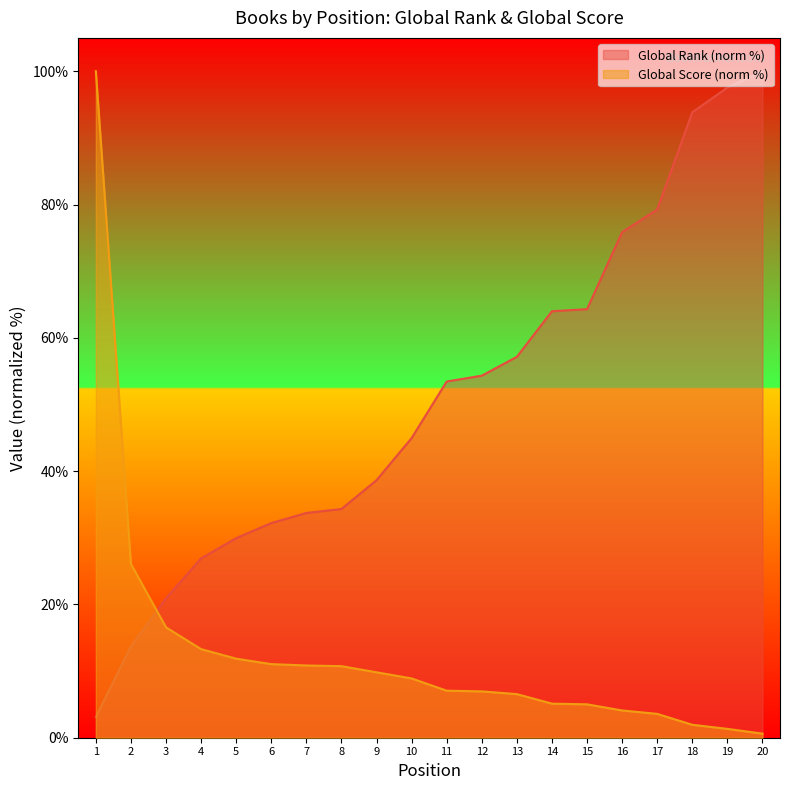

Reading left to right, extract all data points from this chart.

Global Rank: 1=3.1	2=13.7	3=20.9	4=26.9	5=29.9	6=32.2	7=33.7	8=34.3	9=38.6	10=45.0	11=53.4	12=54.3	13=57.1	14=64.0	15=64.3	16=75.8	17=79.3	18=93.8	19=97.5	20=100.0
Global Score: 1=100.0	2=26.1	3=16.6	4=13.3	5=11.9	6=11.0	7=10.8	8=10.7	9=9.8	10=8.9	11=7.1	12=7.0	13=6.5	14=5.1	15=5.0	16=4.1	17=3.6	18=1.9	19=1.3	20=0.6